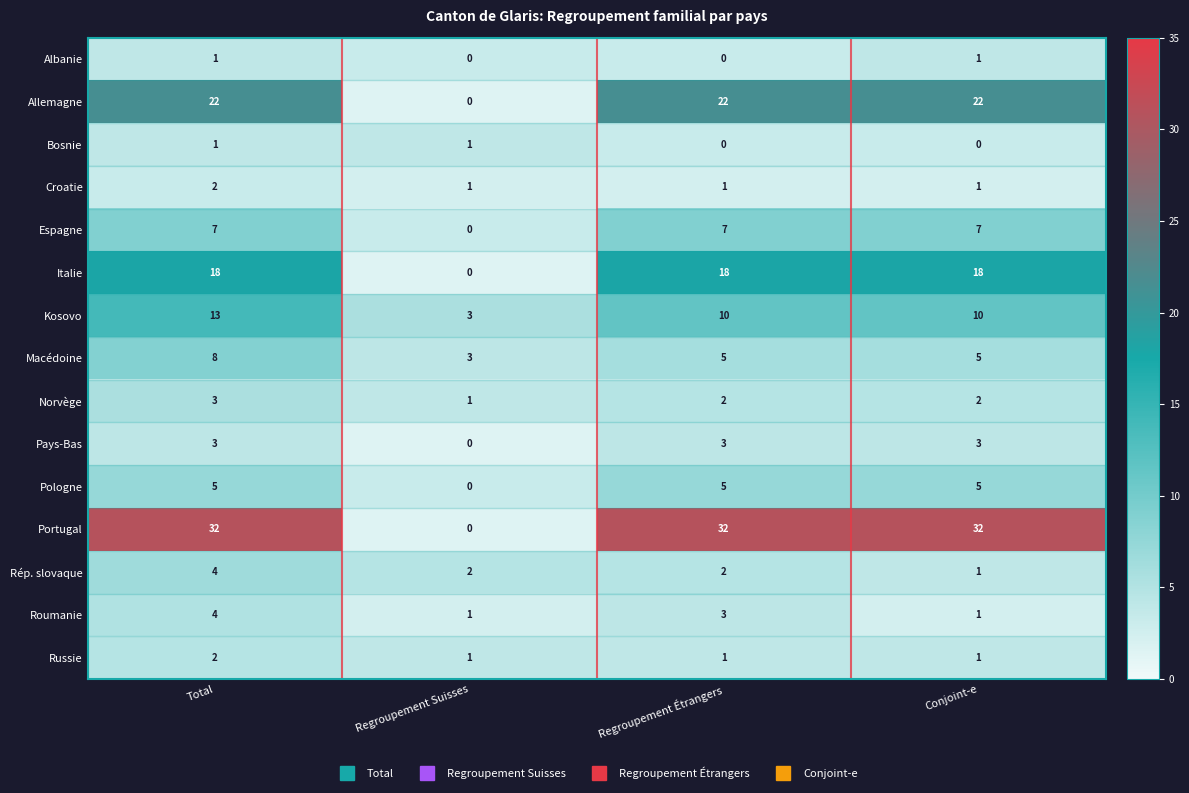

True or false: Bosnie has a value of 0 at Regroupement Étrangers.

True